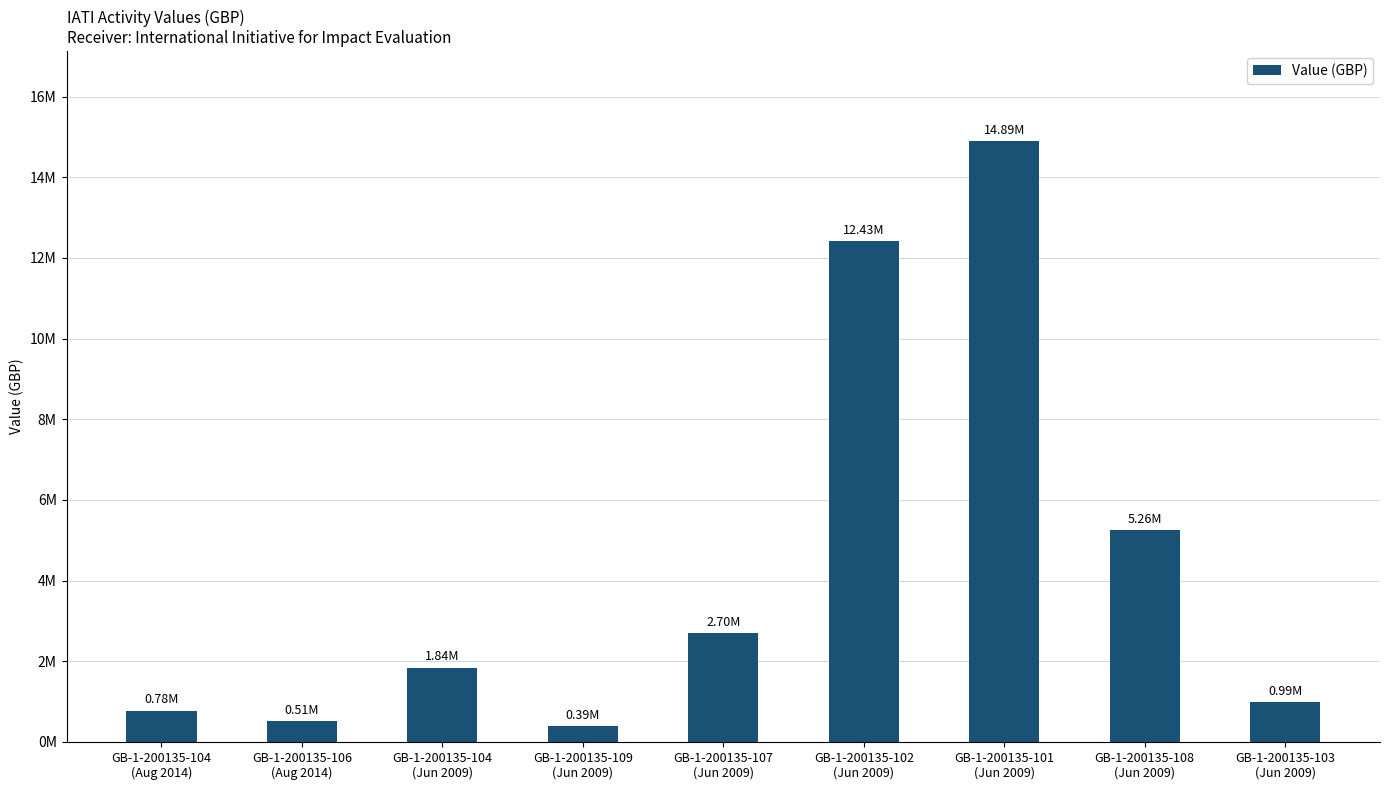

The chart shows a value of 5262237 at GB-1-200135-108
(Jun 2009). True or false?

True